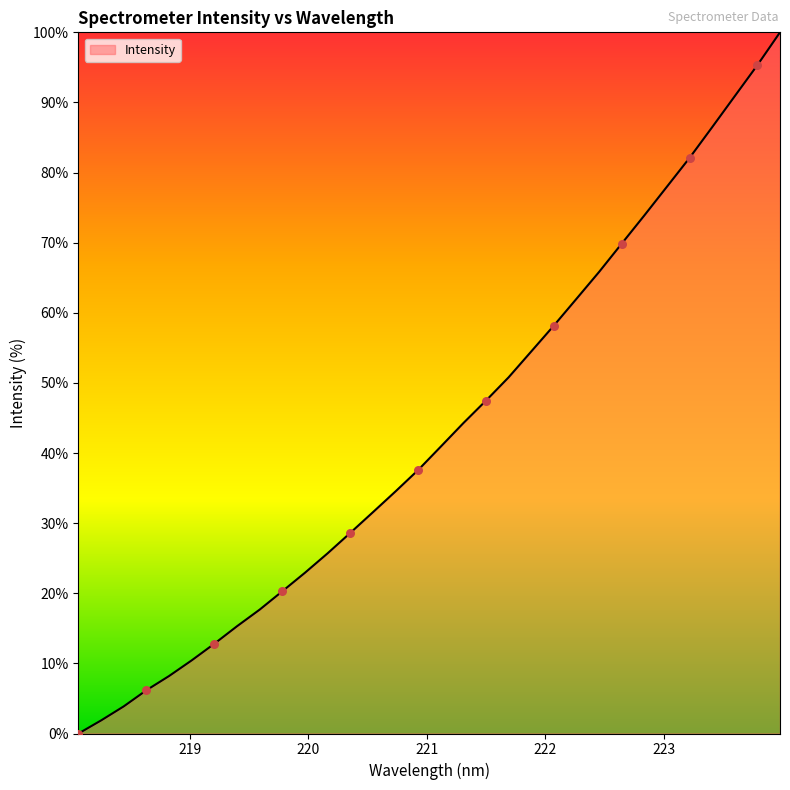

What is the maximum value shown in the chart?

100.0